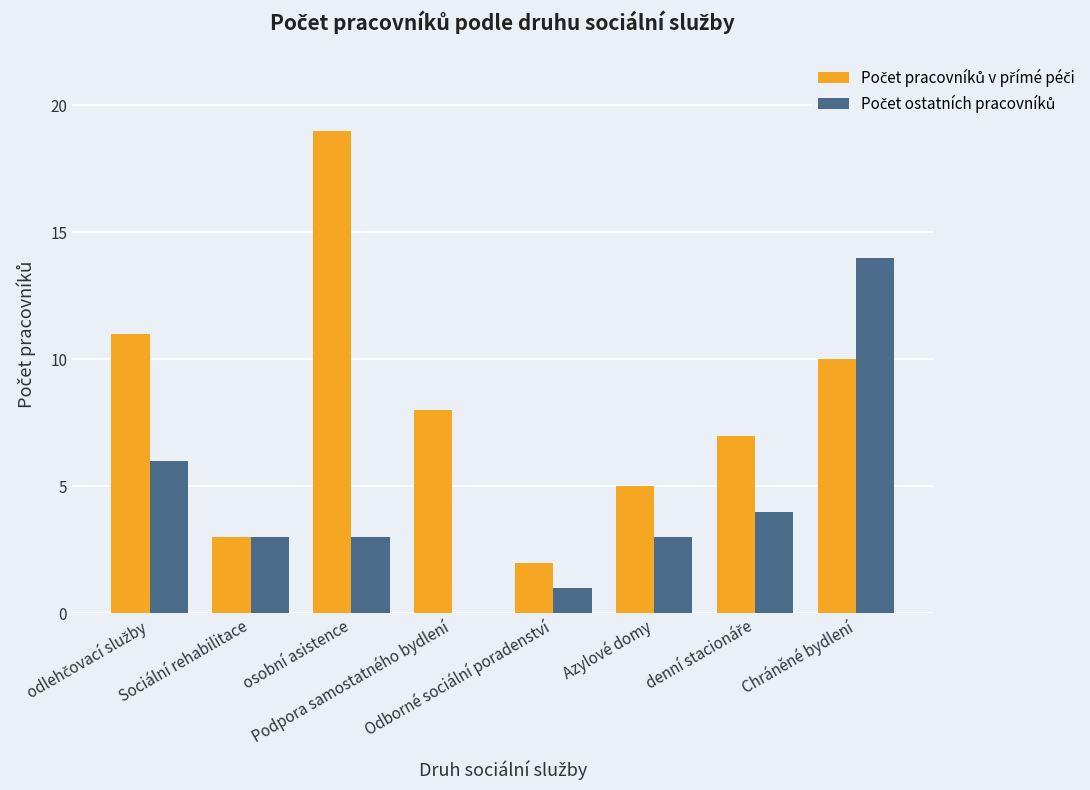

What is the greatest value displayed?

19